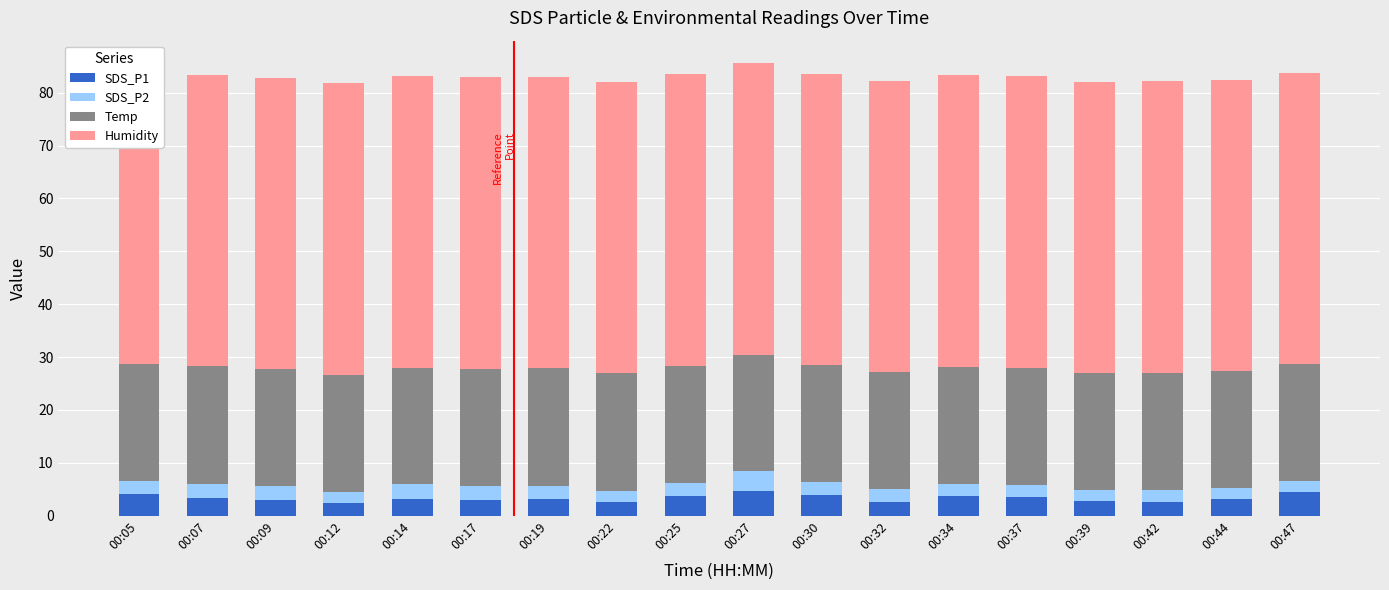

Which has a higher value, 00:17 or 00:32?

00:17